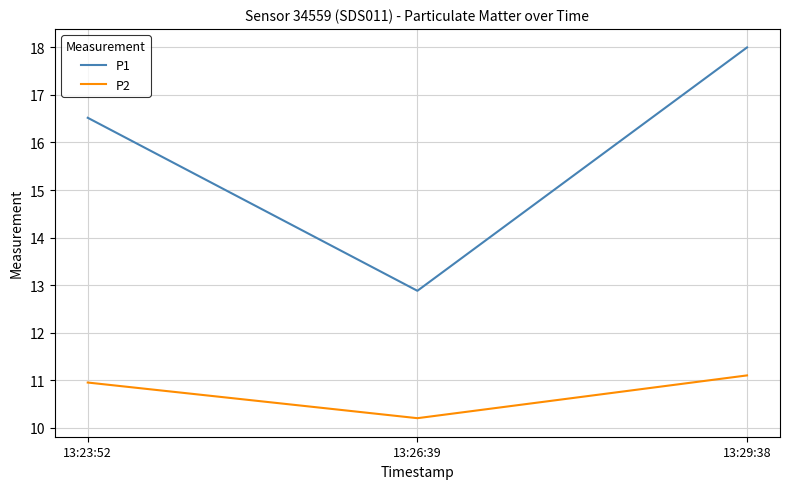

What position from the left is 13:26:39?

2